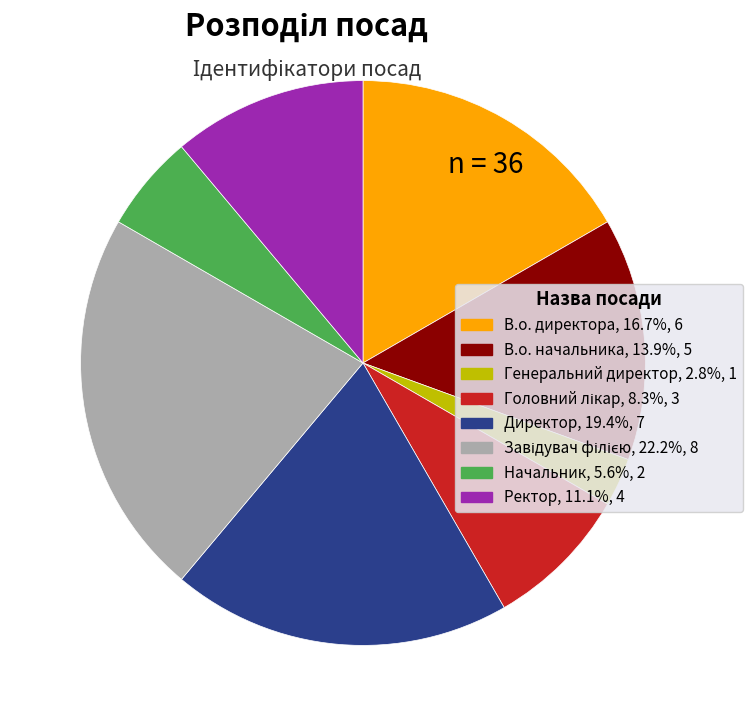

Is the sum of Генеральний директор and Директор greater than half?

No